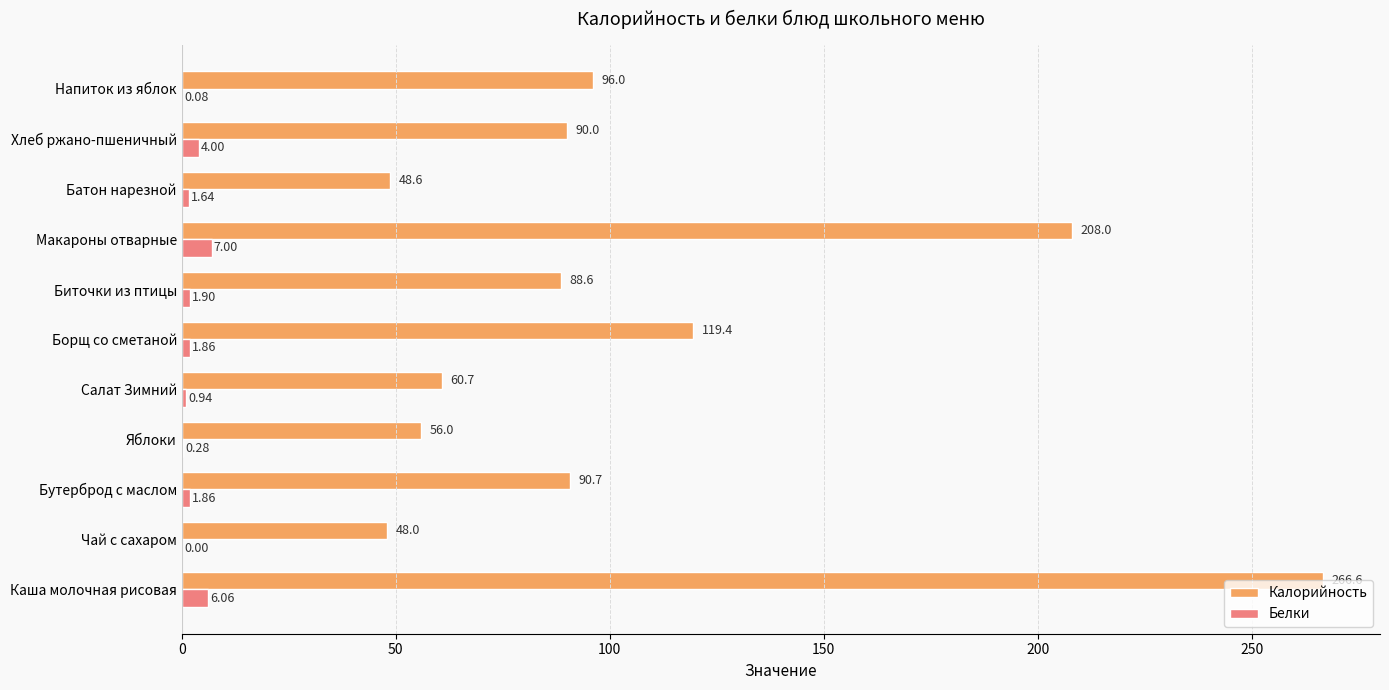

What is the sum of the Белки values at Салат Зимний and Яблоки?

1.2